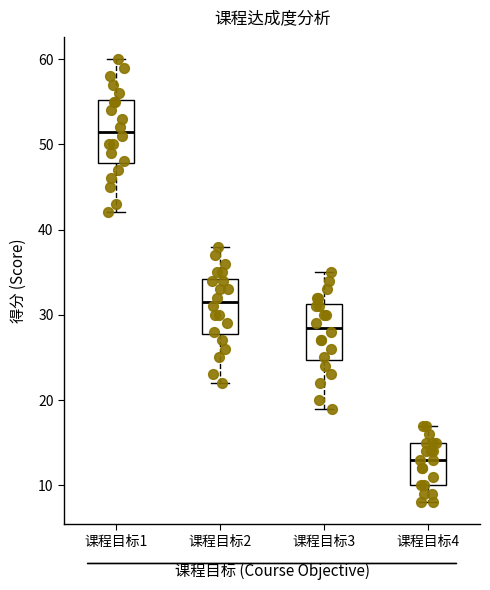

Which box's median line is the lowest?

课程目标4